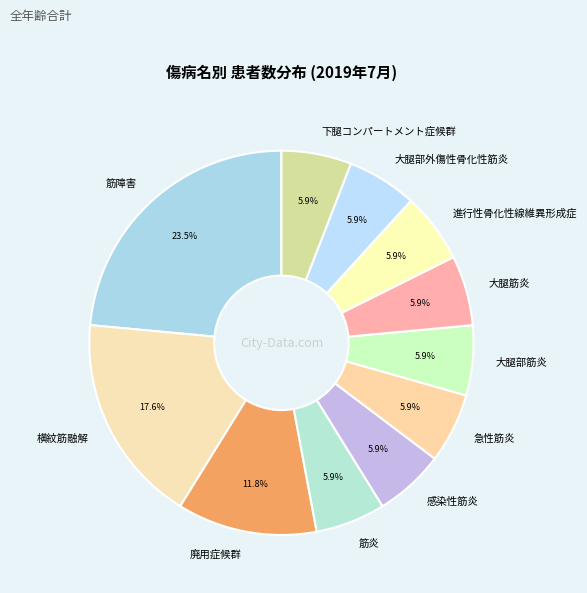

Is there any slice that represents more than half of the pie?

No